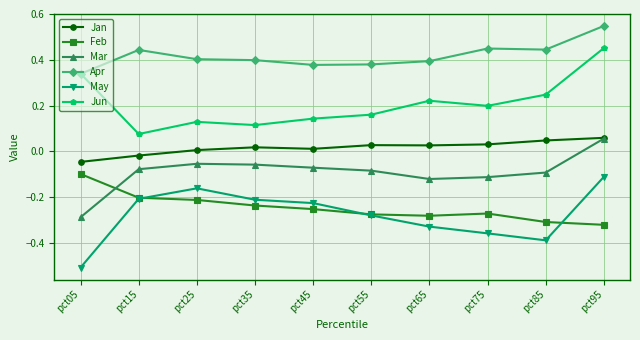

How many Jun values are between 0 and 1?

10